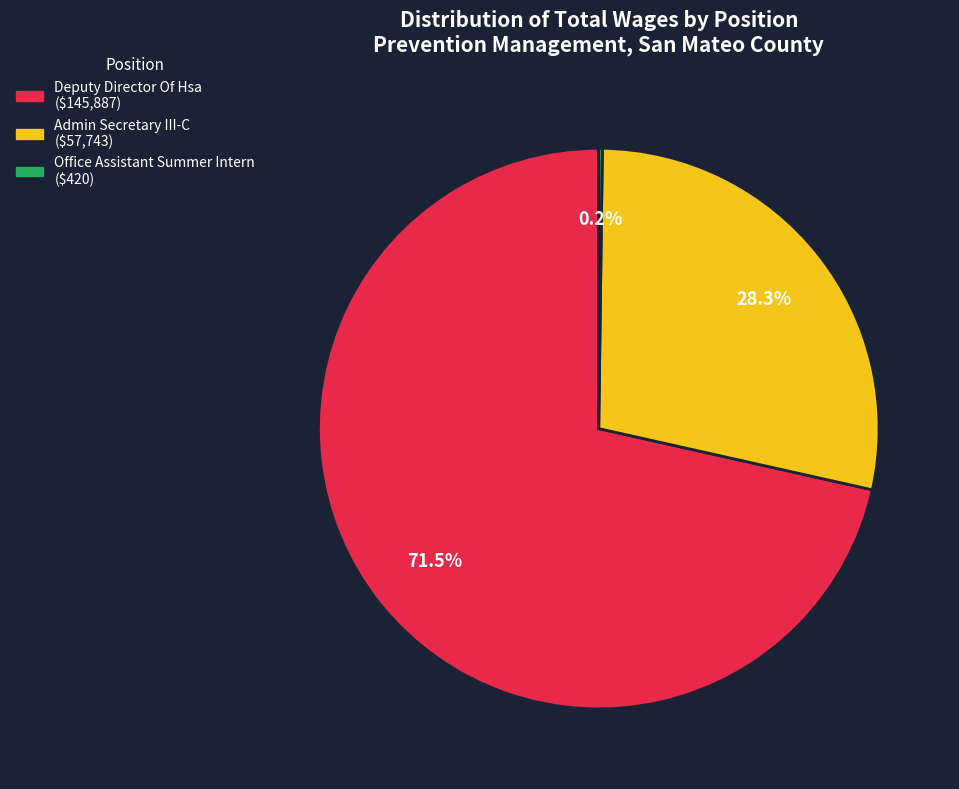

Which category has the biggest portion of the pie?

Deputy Director Of Hsa